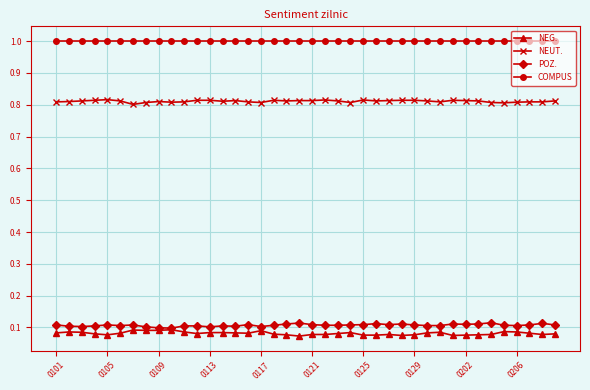

How many series are shown in this chart?

4